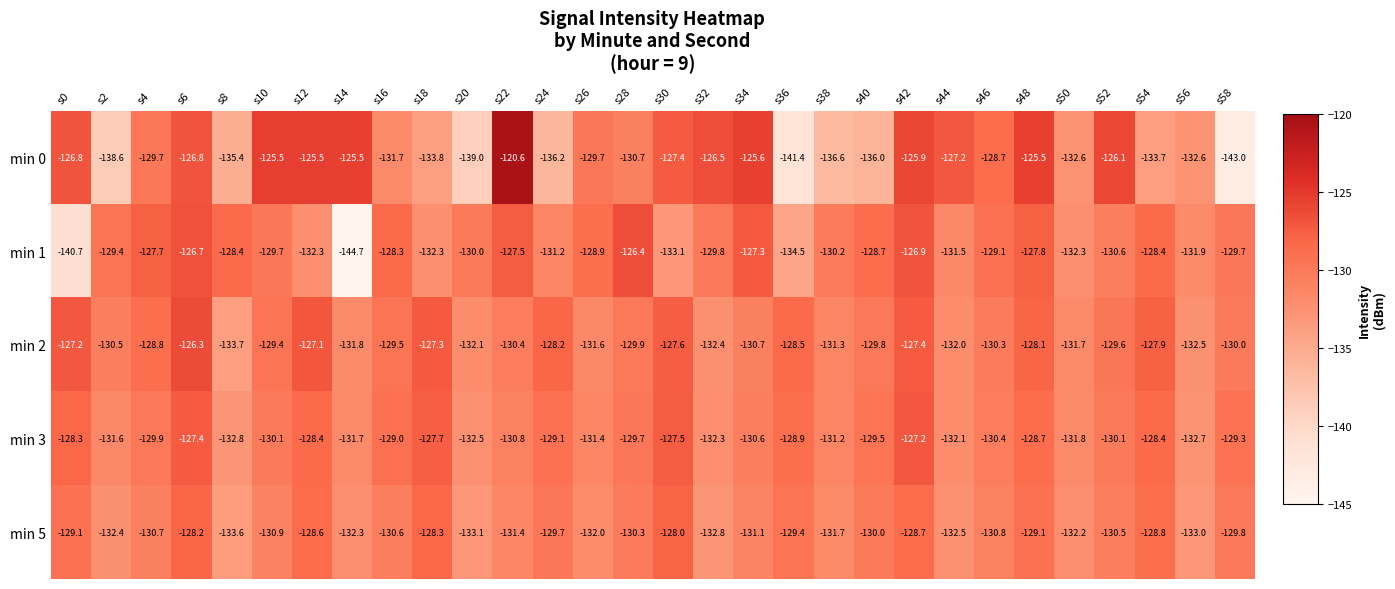

What is the minimum value shown in the chart?

-144.7